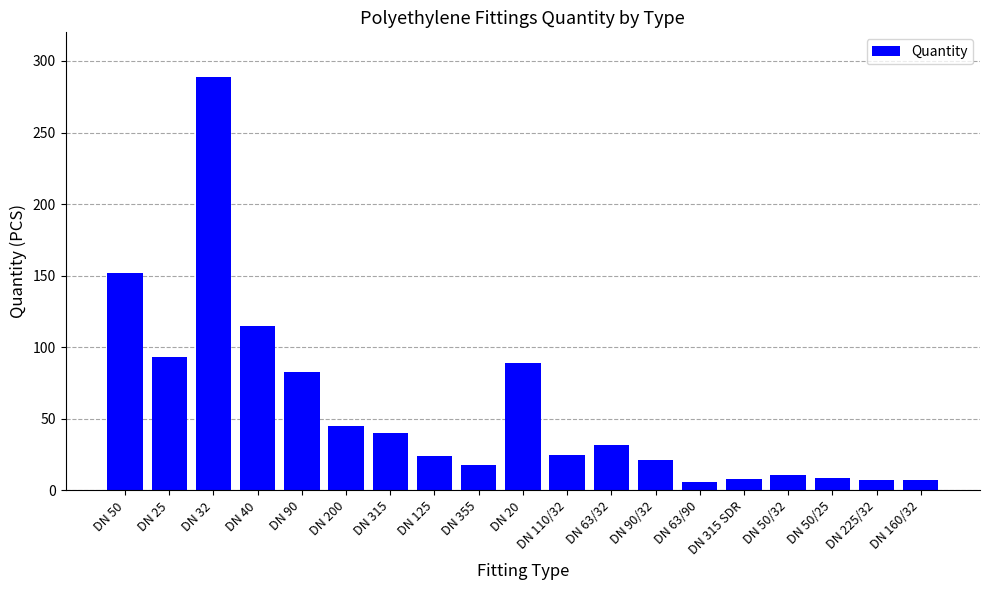

What is the sum of the values at DN 315 SDR and DN 125?

32